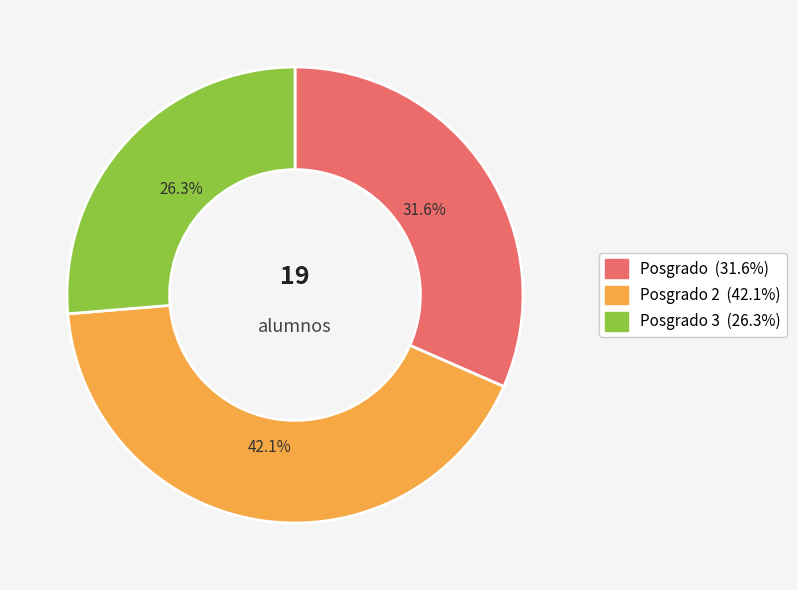

Does any single category account for the majority?

No